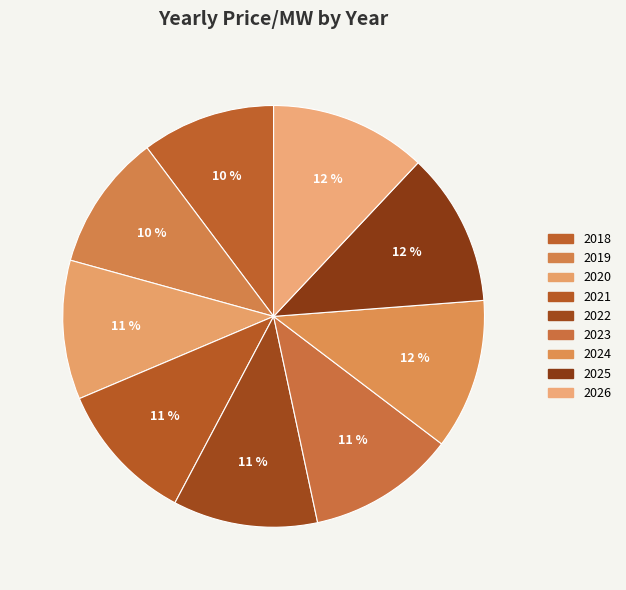

Which has a higher value, 2018 or 2024?

2024